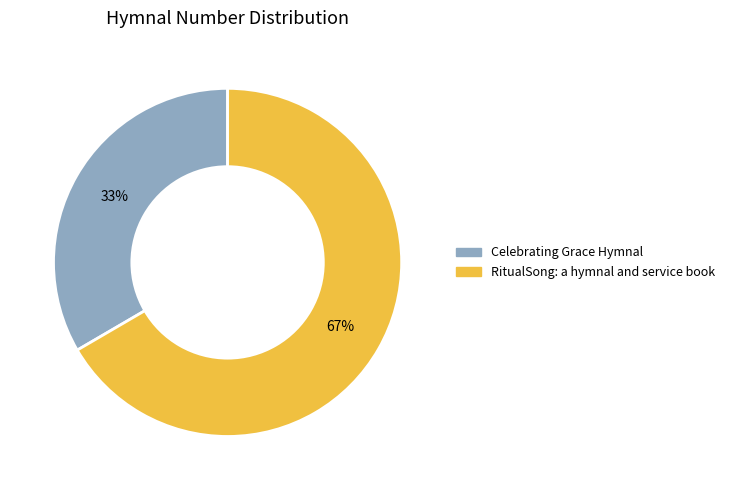

What is the ratio of the value at RitualSong: a hymnal and service book to the value at Celebrating Grace Hymnal?

2.0